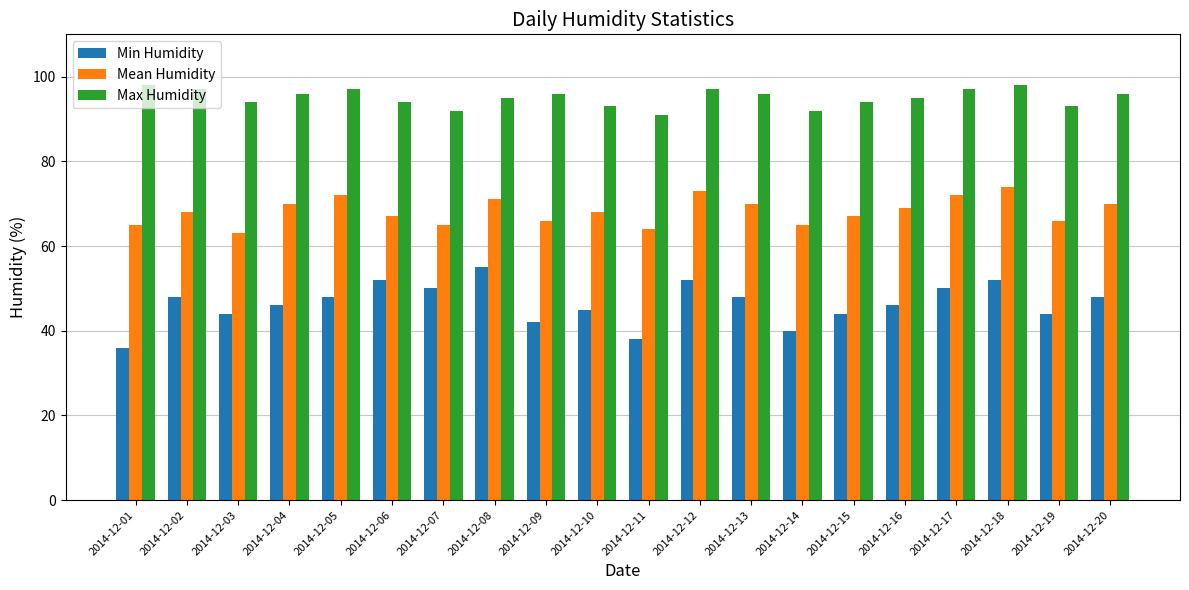

What value does the Mean Humidity series have at 2014-12-06, to the nearest 5?

65